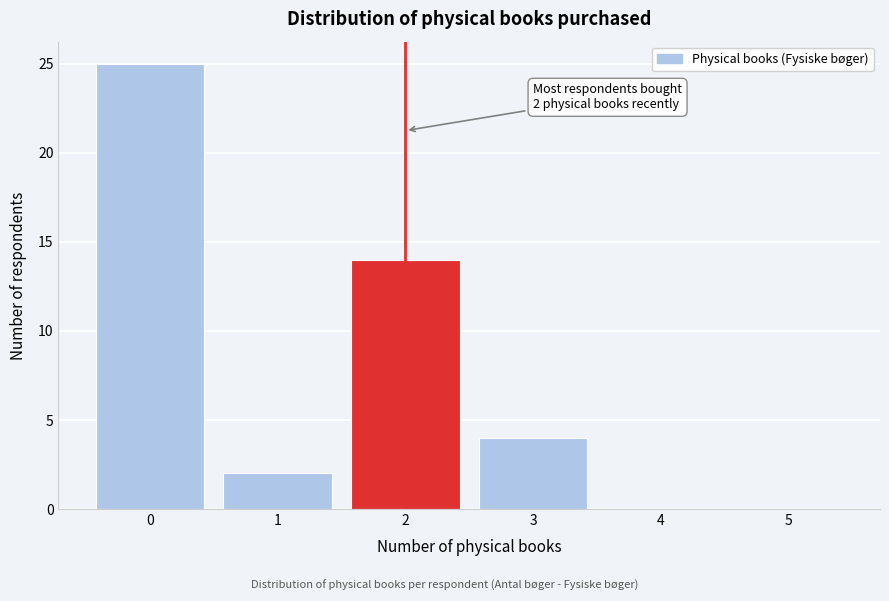

Reading right to left, what are all the values shown in this chart?

5=0	4=0	3=4	2=14	1=2	0=25